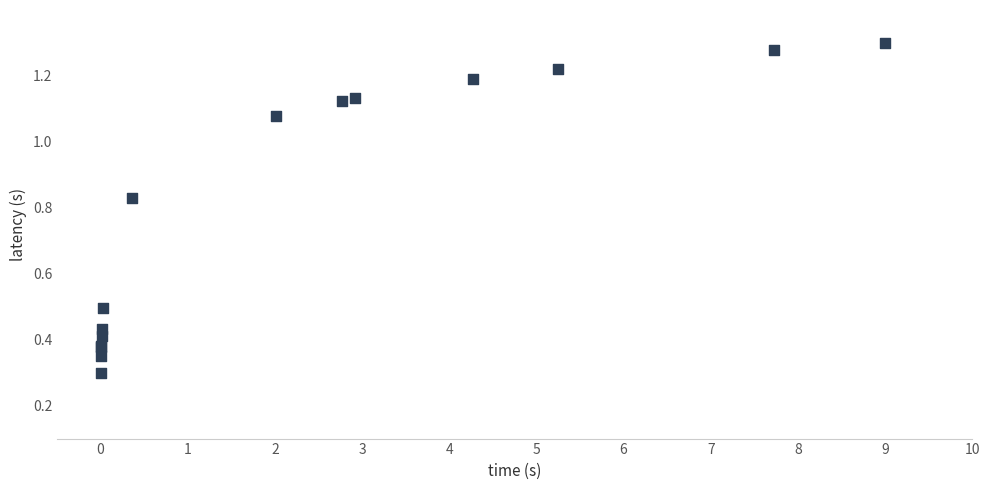

What Y value in the scatter plot is closest to 0?

0.3